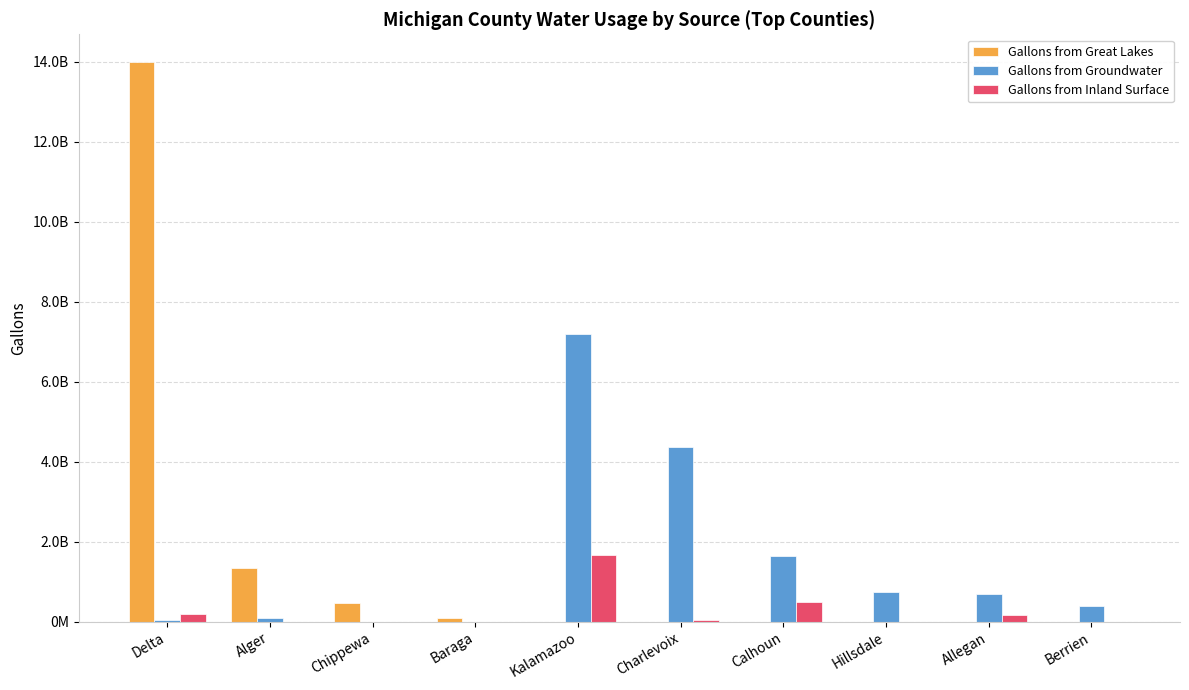

What are all the series names shown in the legend?

Gallons from Great Lakes, Gallons from Groundwater, Gallons from Inland Surface